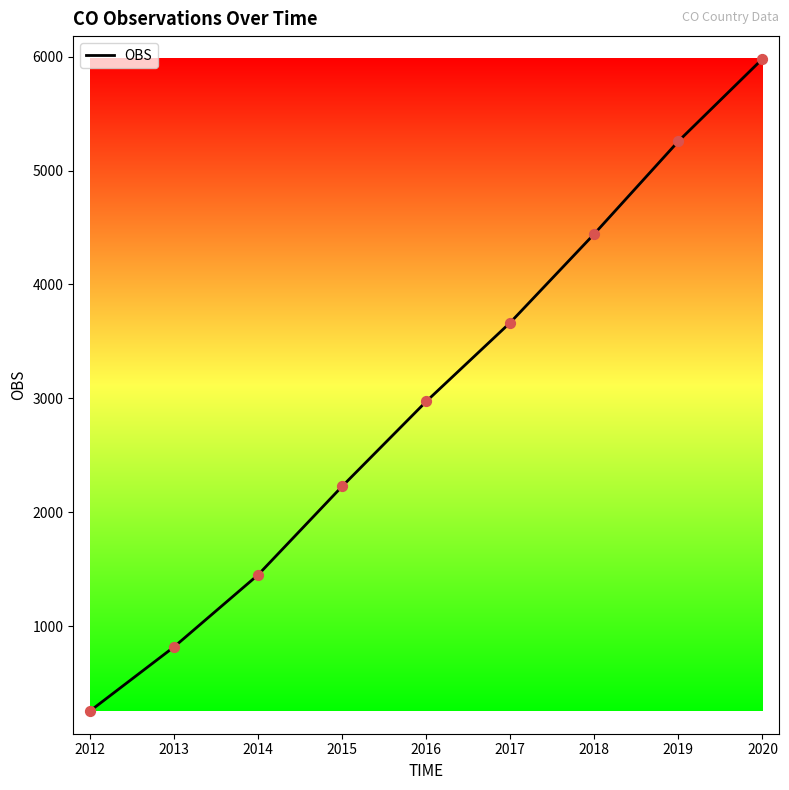

What is the change in value from 2014 to 2017?

+2215